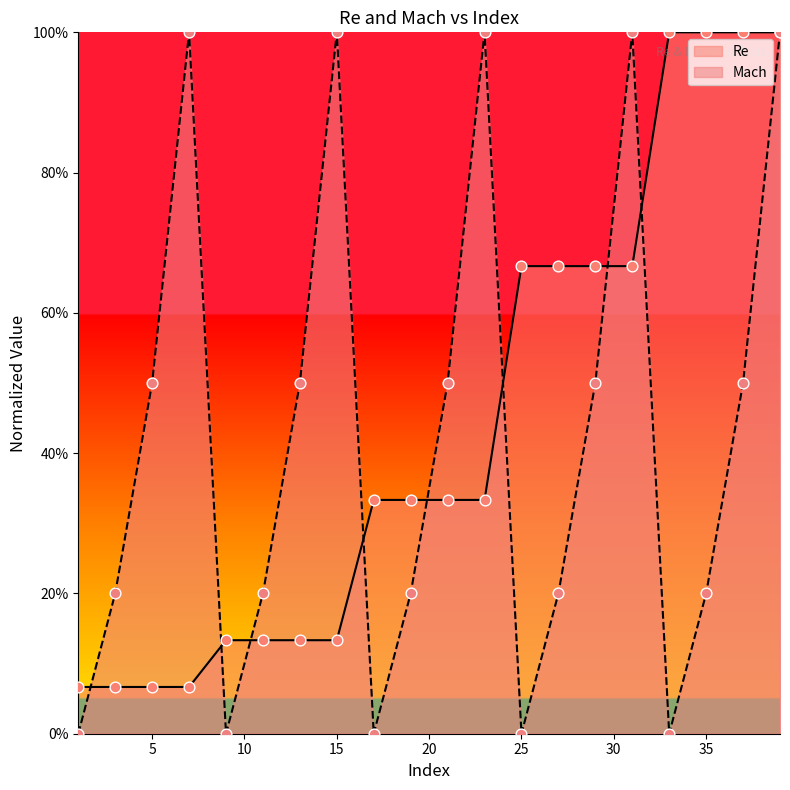

Which series reaches the minimum Y coordinate?

Mach